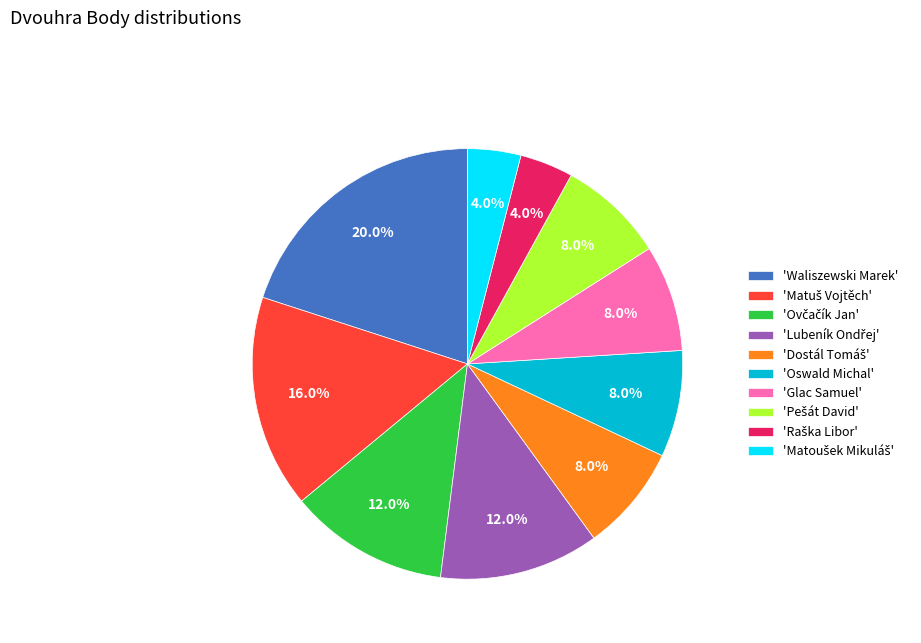

Which category has the biggest portion of the pie?

'Waliszewski Marek'